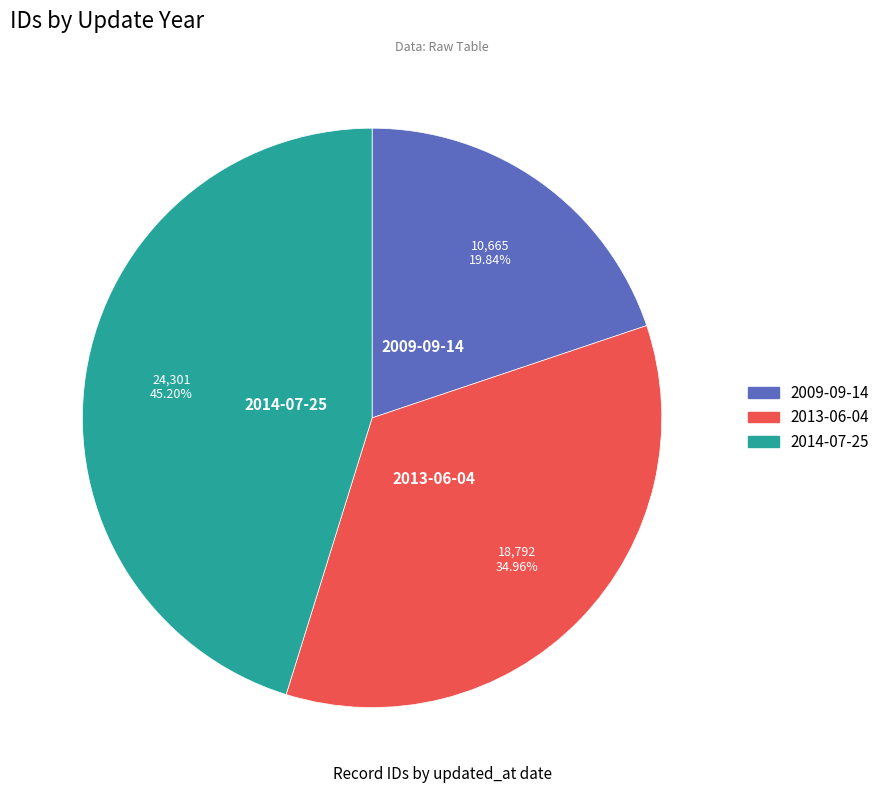

What is the largest slice in the pie chart?

2014-07-25